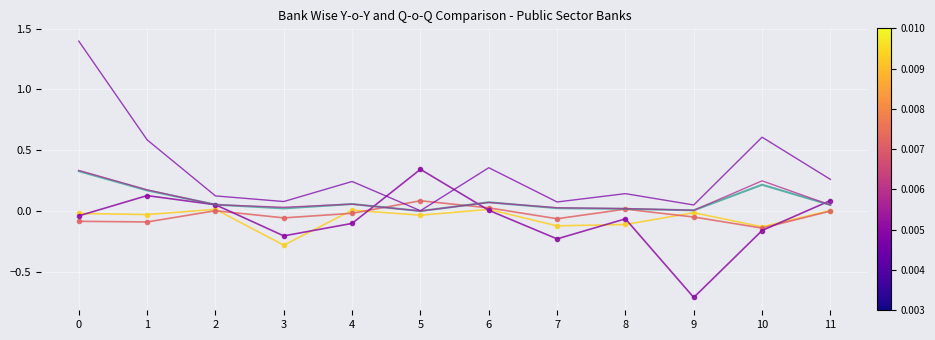

What is the minimum value shown in the chart?

-0.7